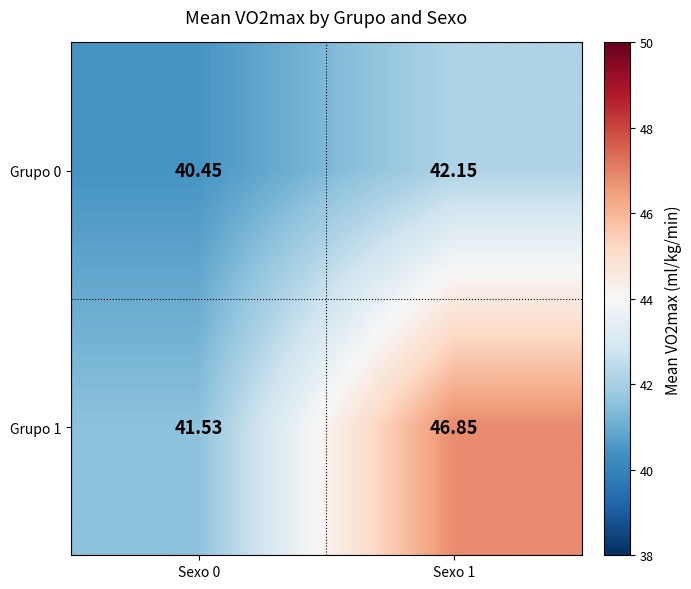

Is the value of Grupo 0 at Sexo 1 greater than the value of Grupo 1 at Sexo 1?

No